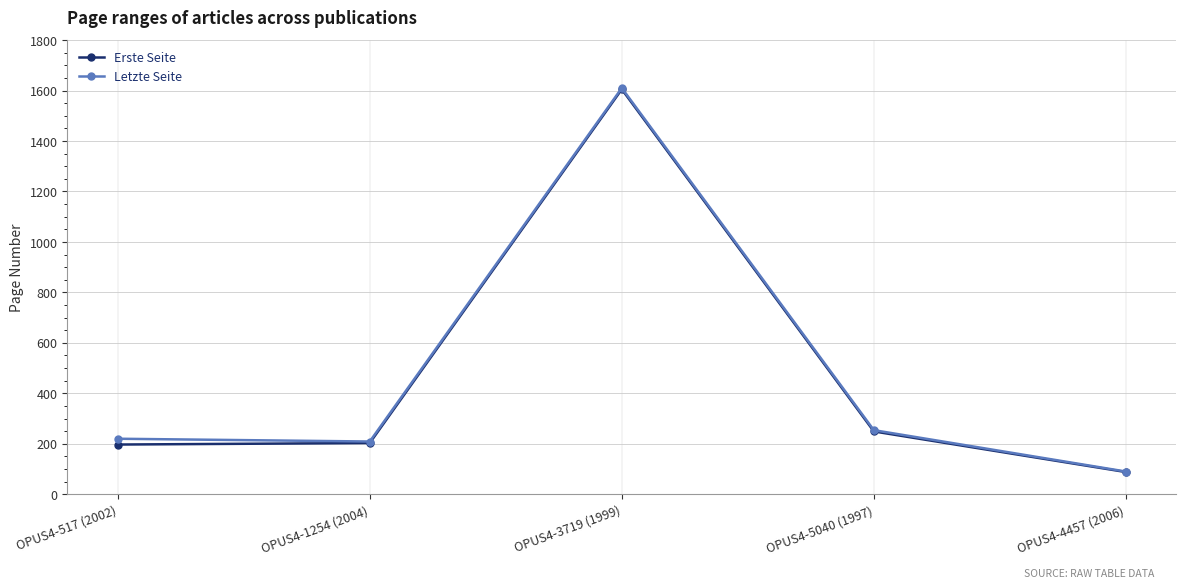

What is the smallest value displayed?

88